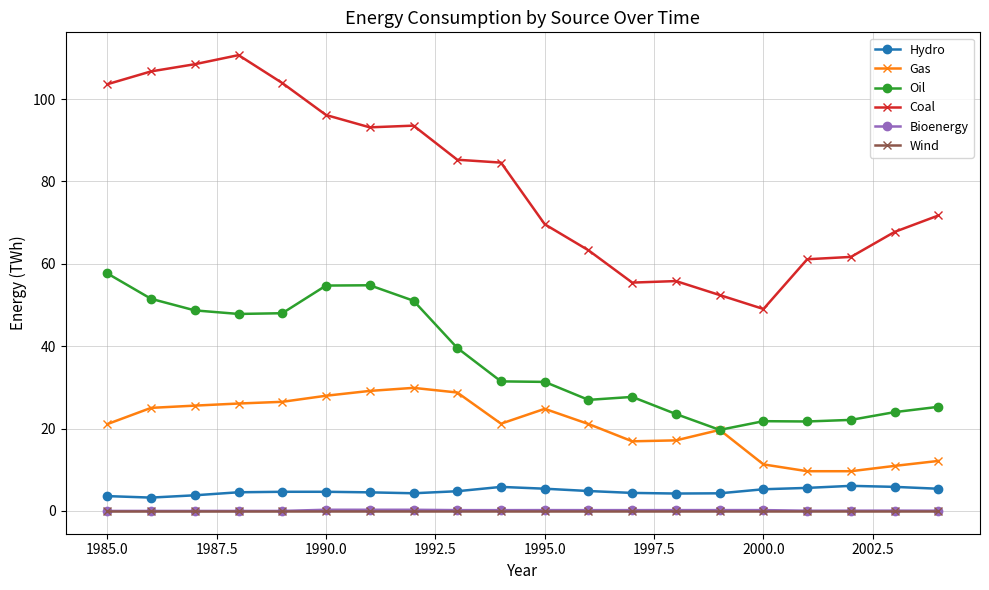

How many lines are shown in the chart?

6